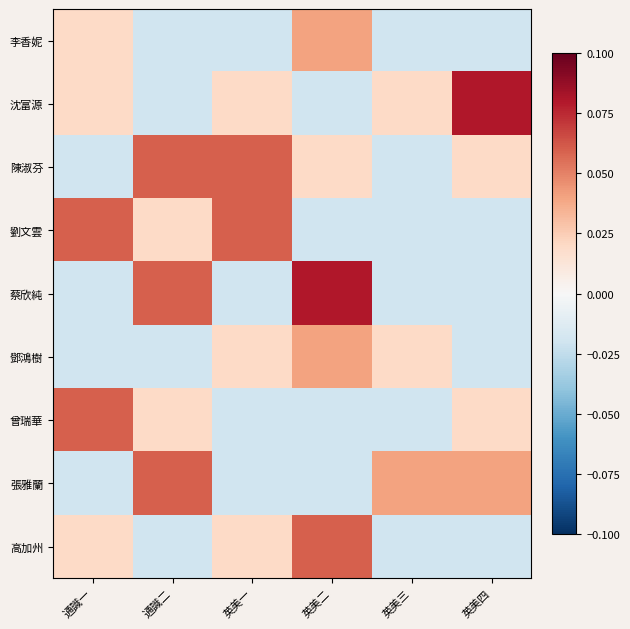

At which category does the chart reach its peak across all series?

英美四